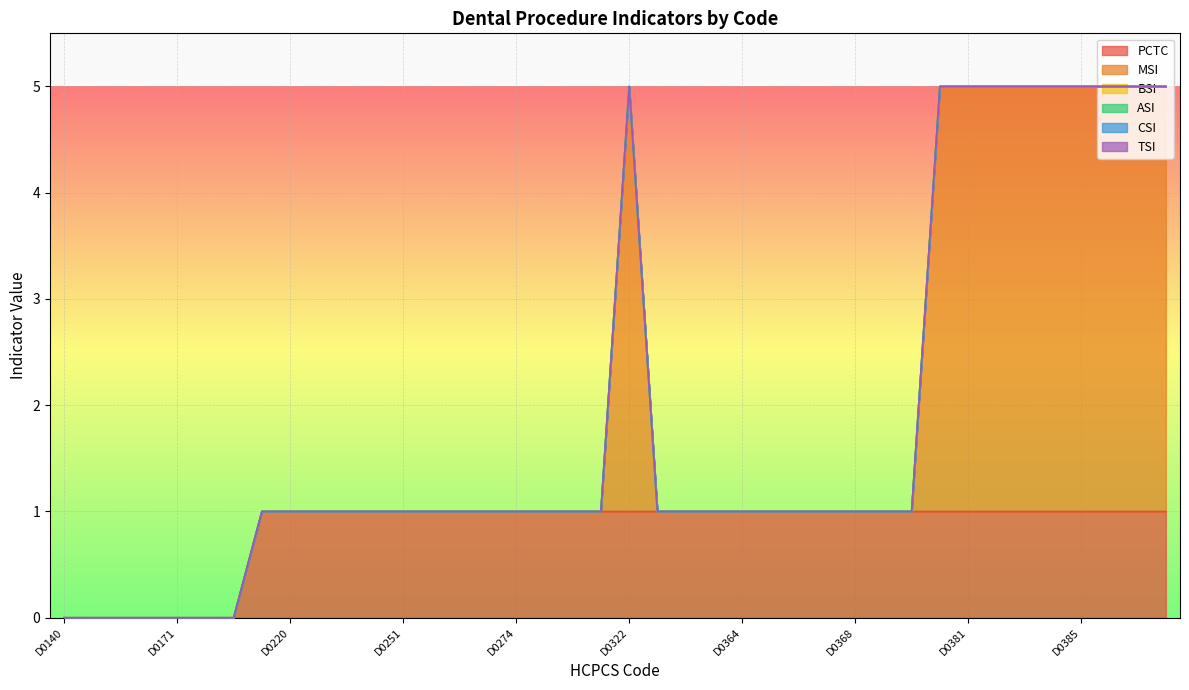

True or false: PCTC has a value of 1 at D0250.

False